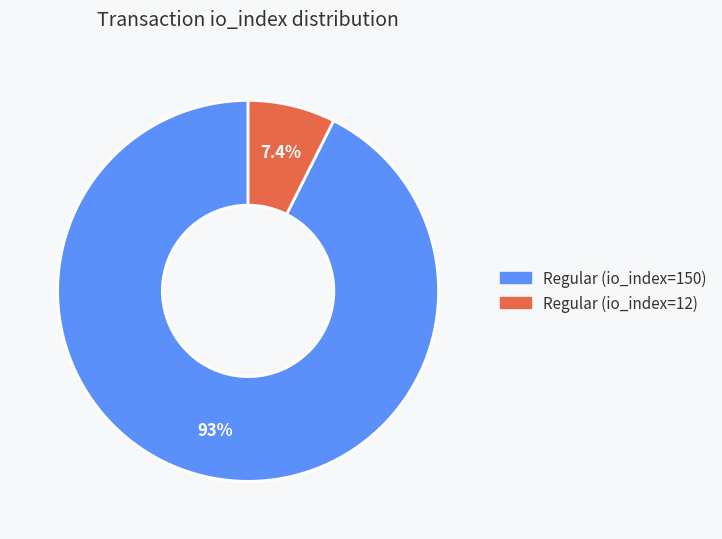

Which category accounts for the majority?

Regular (io_index=150)